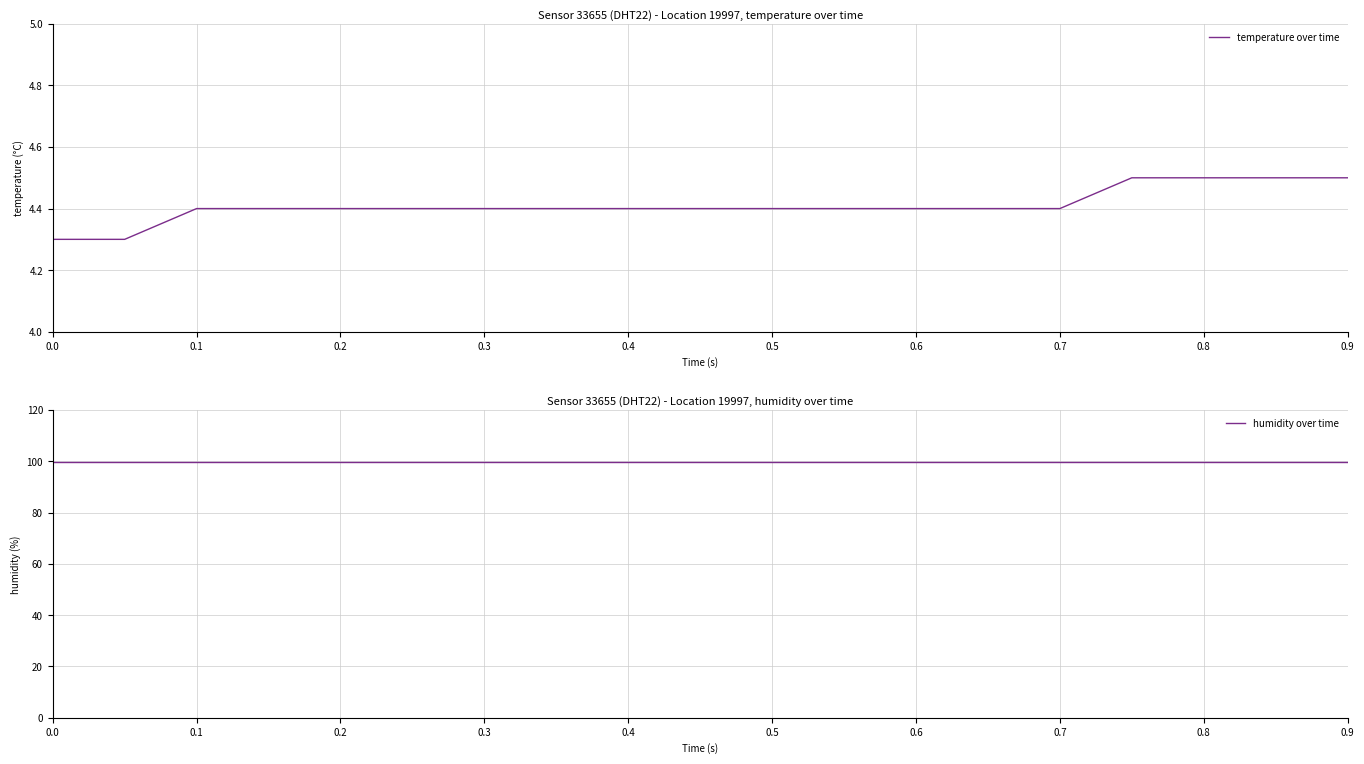

Is it true that temperature over time equals 4.5 at 0.8?

True